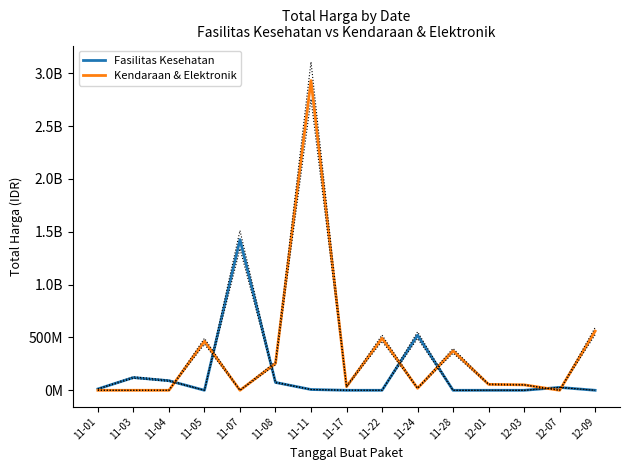

How many lines are shown in the chart?

2